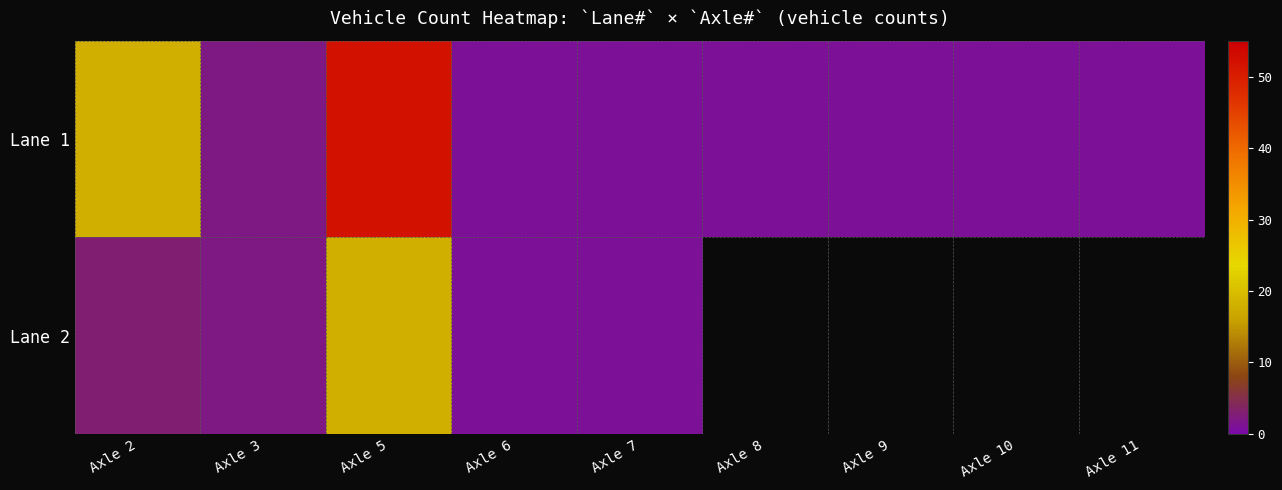

What is the total value across all series at Axle 2?

21.0